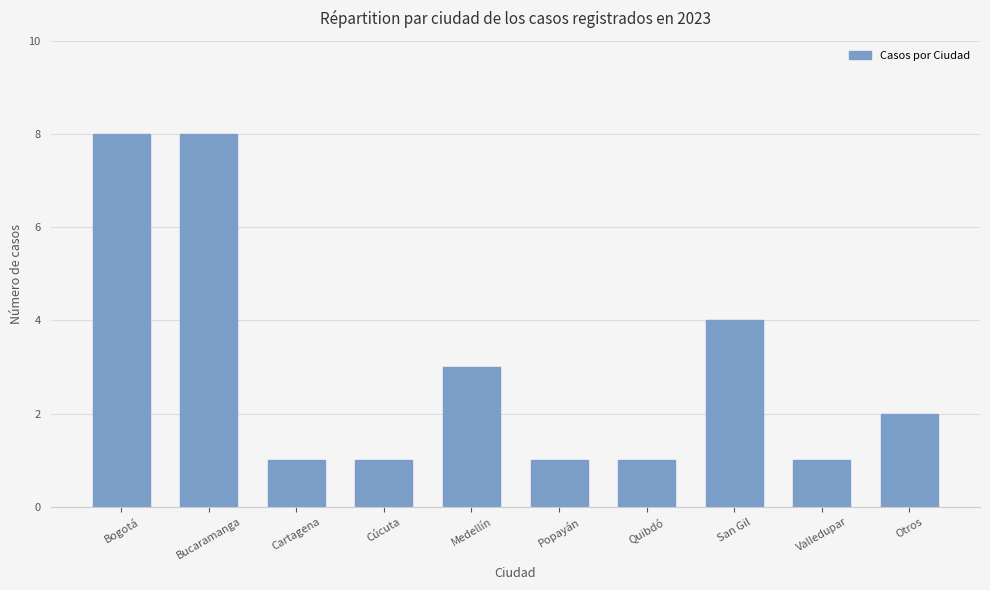

Reading left to right, transcribe all the data shown in this chart.

Bogotá=8	Bucaramanga=8	Cartagena=1	Cúcuta=1	Medellín=3	Popayán=1	Quibdó=1	San Gil=4	Valledupar=1	Otros=2